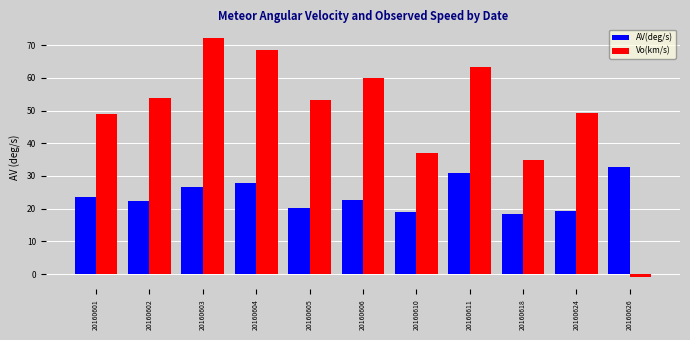

Which label corresponds to the smallest value in the chart?

20160626